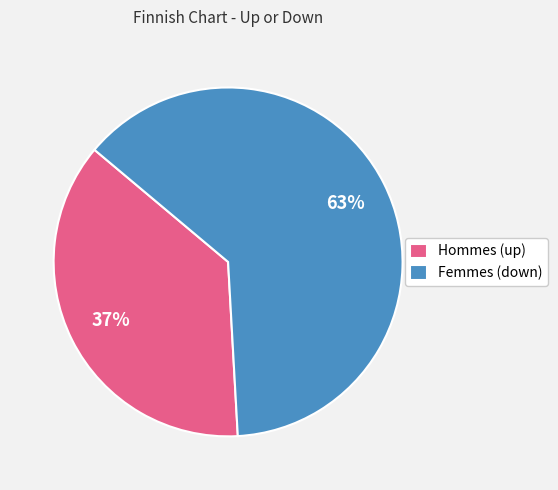

Is it true that Hommes (up) is 37% of the pie?

True